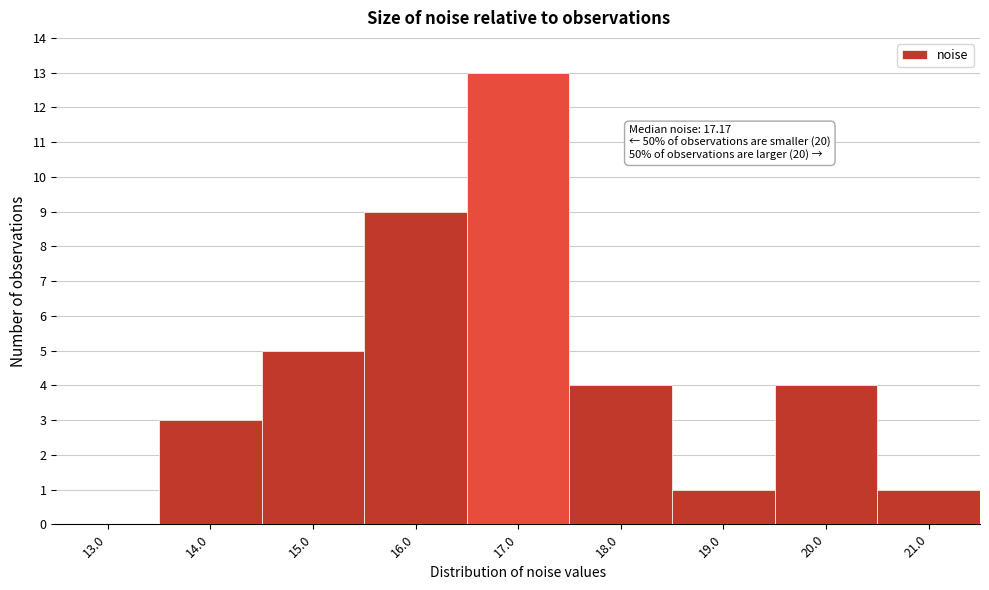

Reading left to right, what are all the values shown in this chart?

13.0=0	14.0=3	15.0=5	16.0=9	17.0=13	18.0=4	19.0=1	20.0=4	21.0=1